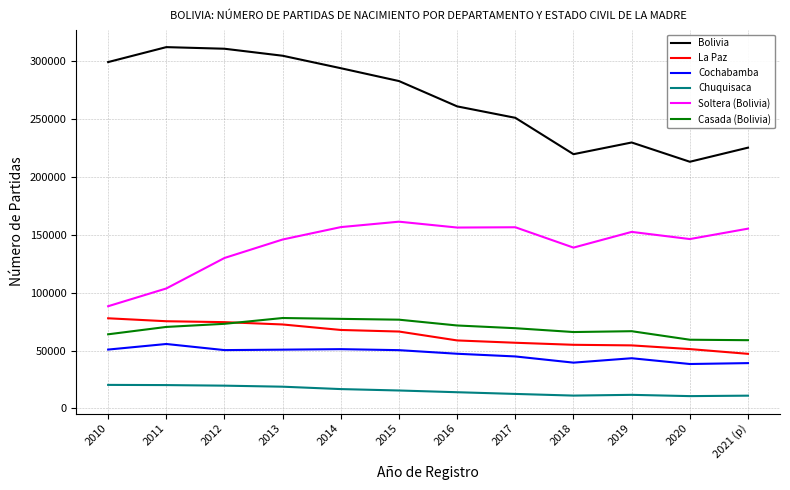

How many values in the Soltera (Bolivia) series are below 152618?

6